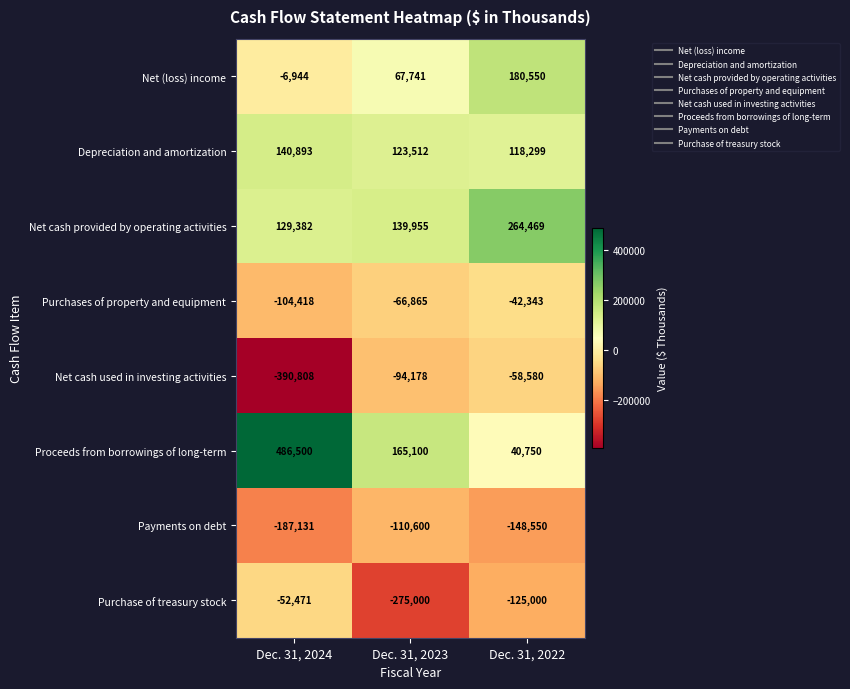

Count the Depreciation and amortization values in the range 118299 to 140893.

3